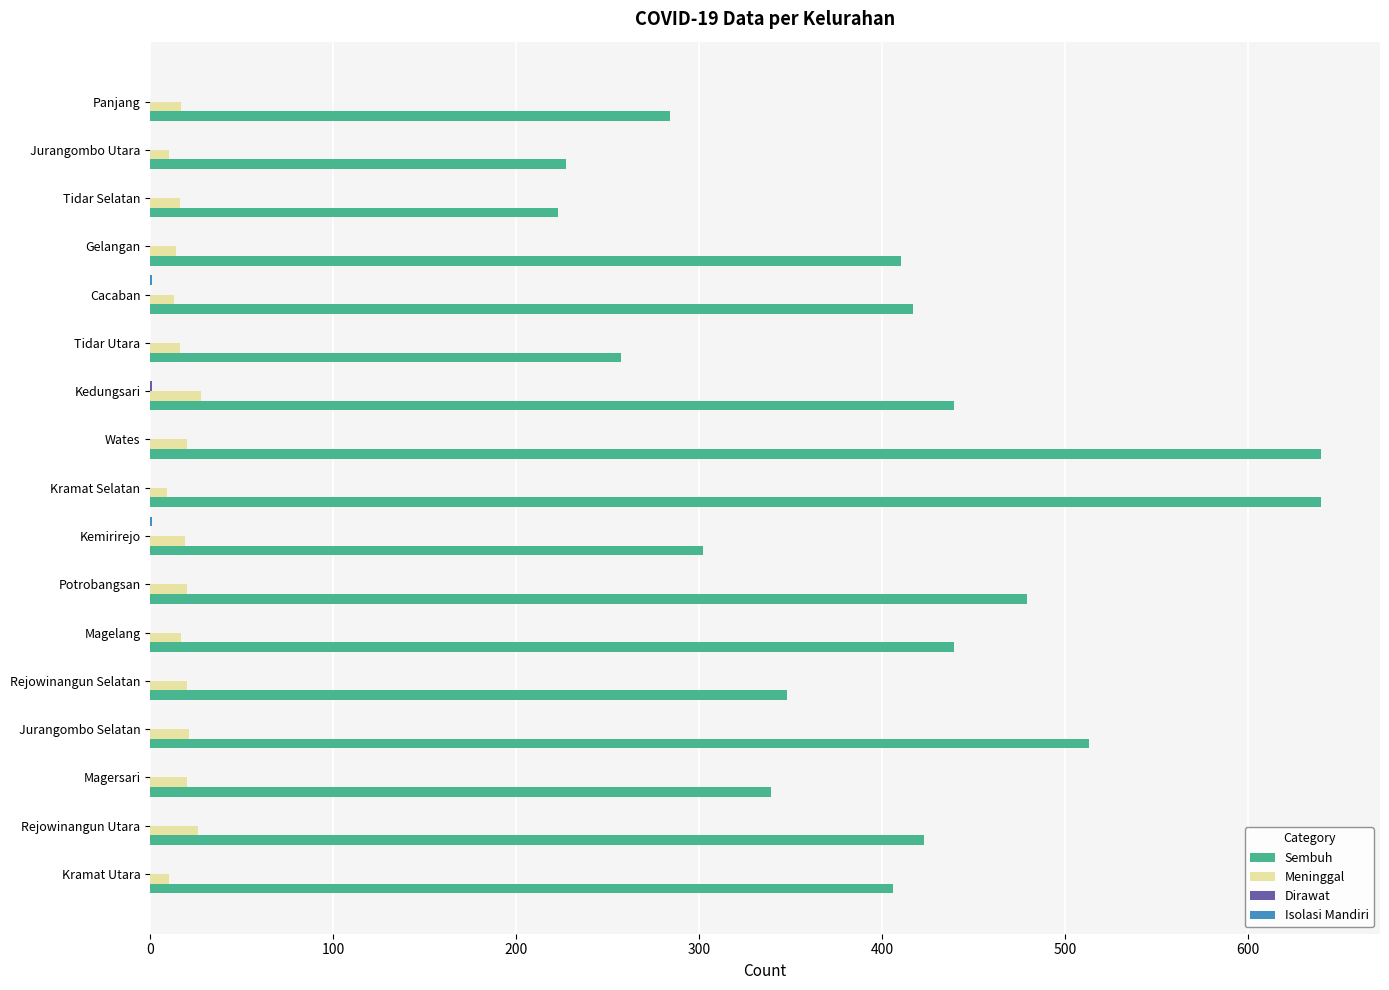

Is it true that Sembuh equals 417 at Cacaban?

True